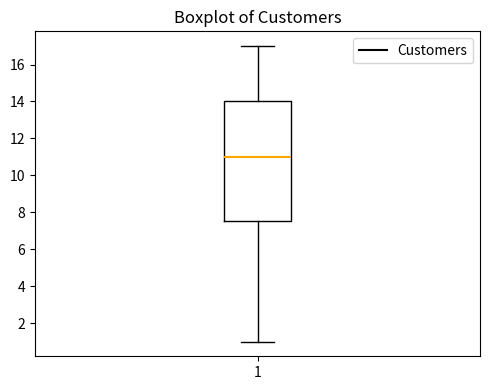

Read this box plot against the y-axis: the position of the median line, the range covered by the box, and the ends of both whiskers. The values are not printed on the chart, so give them approximately, as read against the axis.

median 11.0, box 7.6 to 14.0, whiskers 1.0 to 17.0